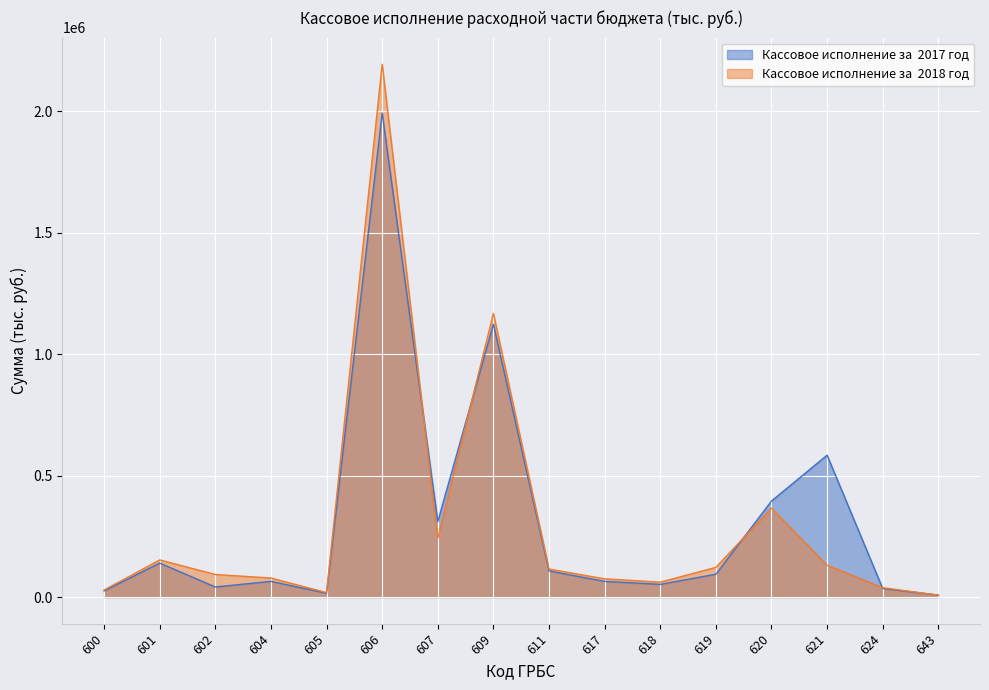

What is the value of the Кассовое исполнение за  2017 год point at the 11th from the left?

52152